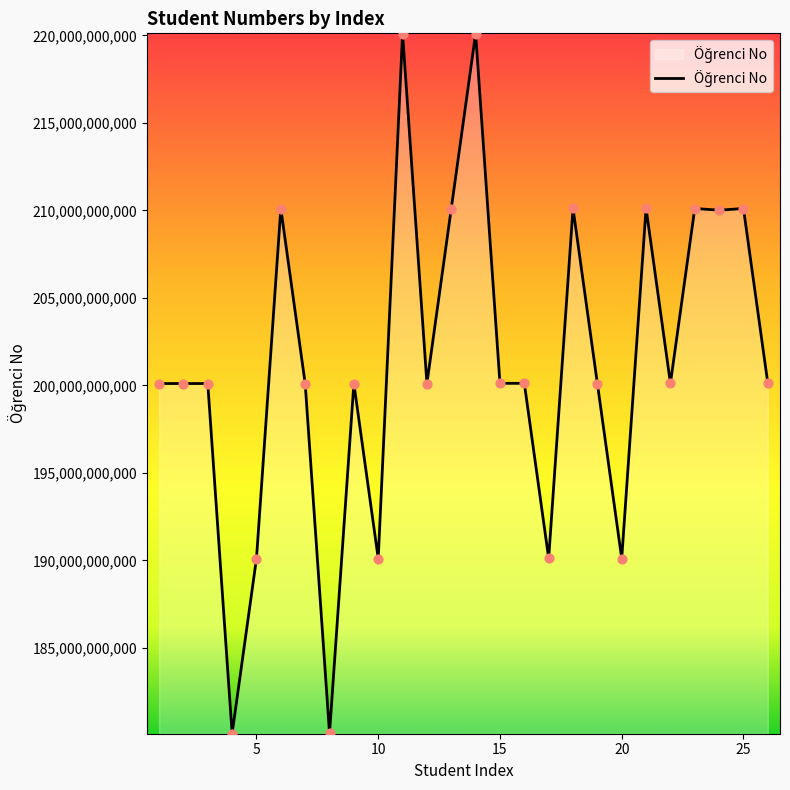

What is the smallest value displayed?

180103011033